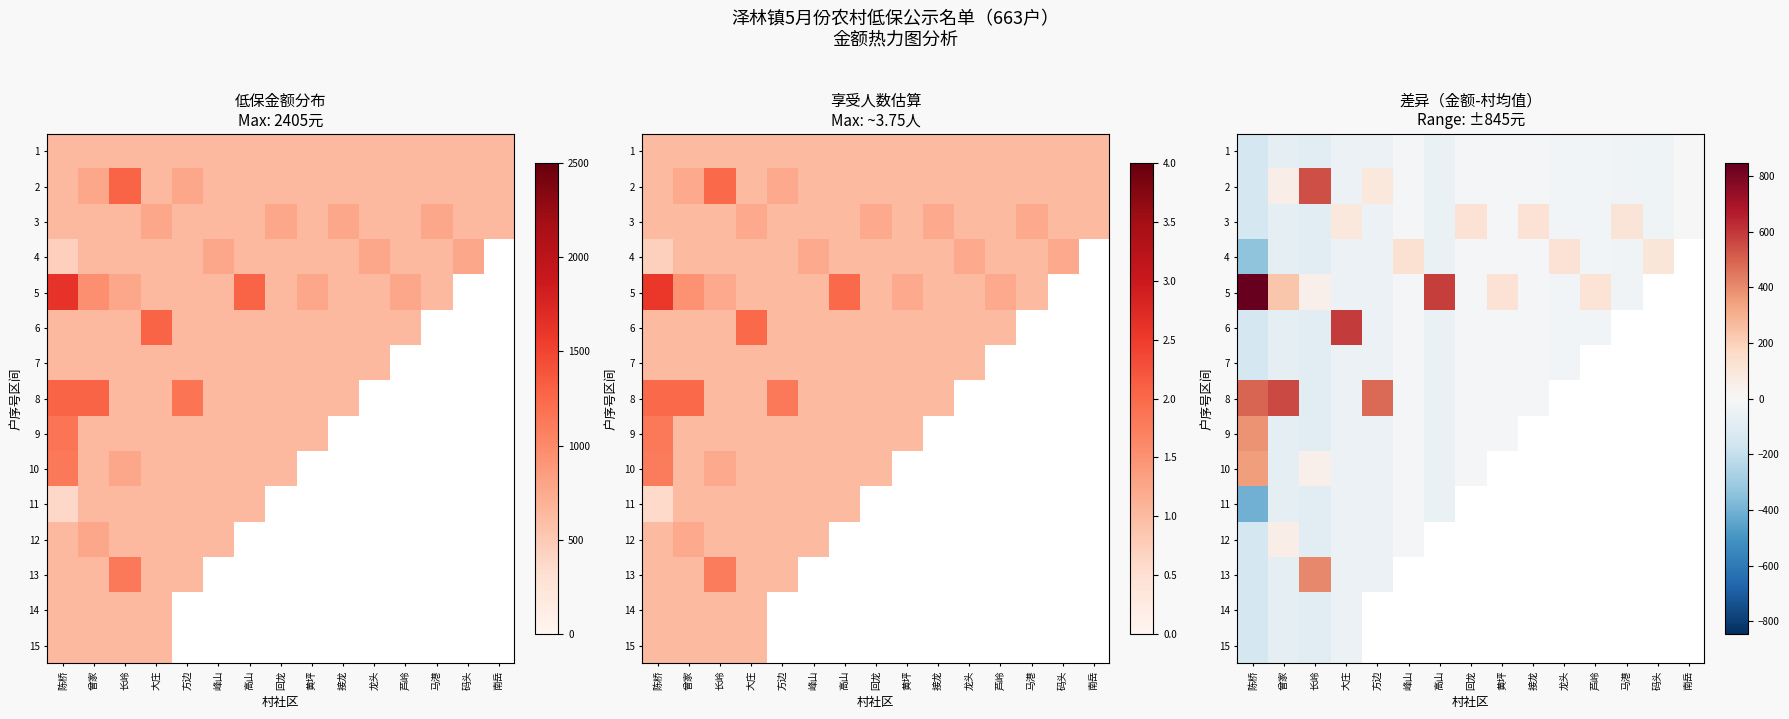

Which category has the highest value in the 15 series?

大庄